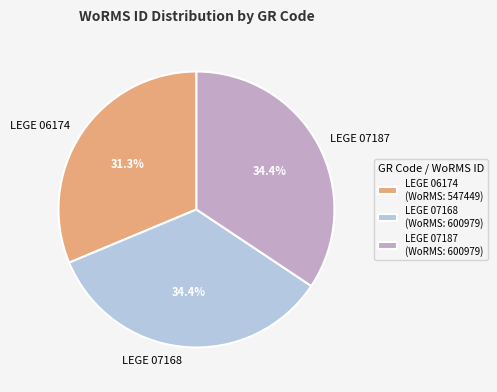

Which slice is the smallest?

LEGE 06174